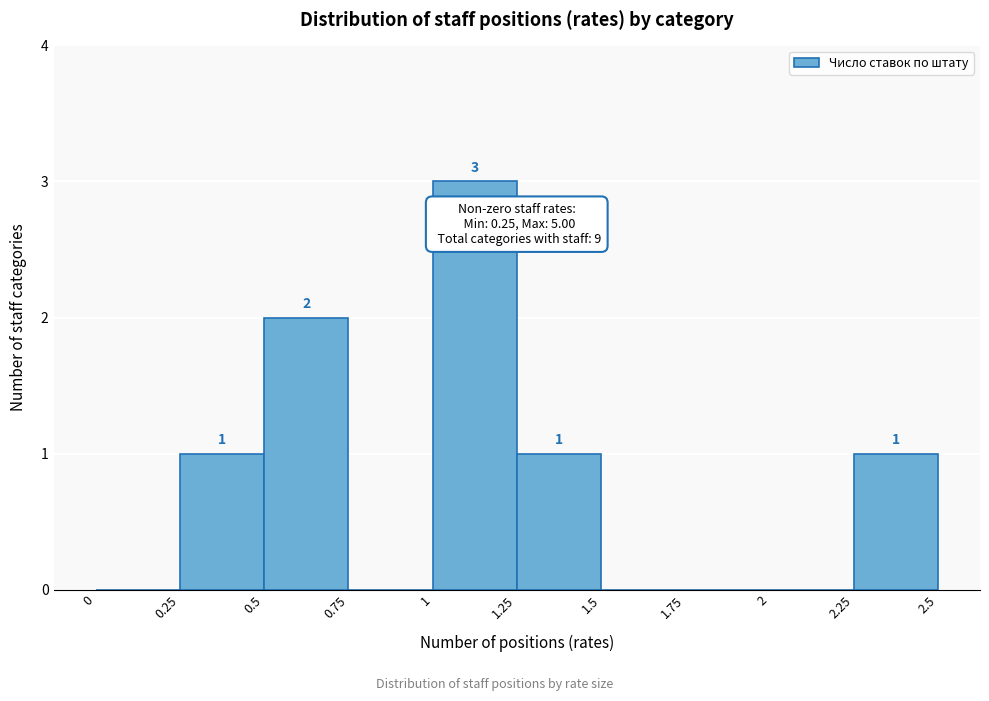

Over which range of the x-axis is the bar tallest?

1 to 1.25